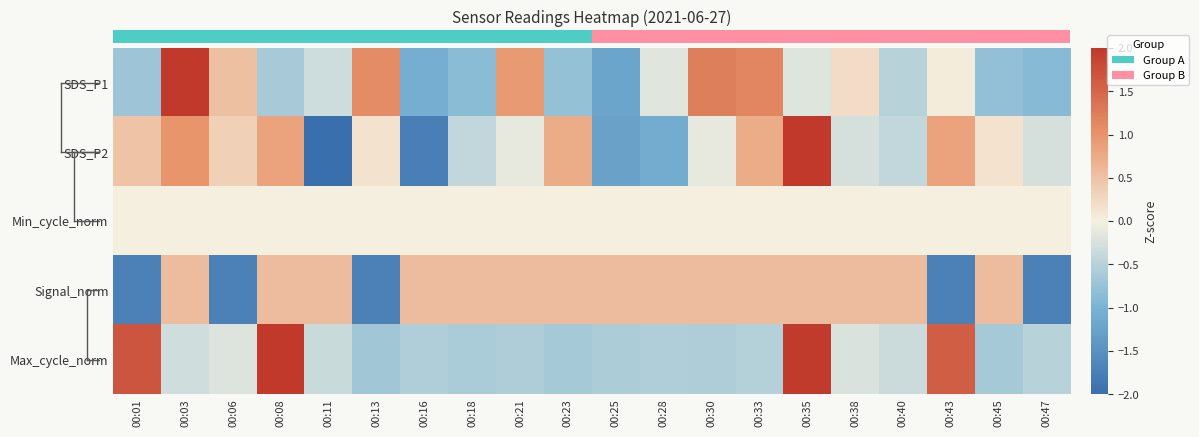

Reading left to right, what are all the values shown in this chart?

SDS_P1: 00:01=-0.7	00:03=2.9	00:06=0.5	00:08=-0.6	00:11=-0.3	00:13=1.1	00:16=-1.1	00:18=-0.9	00:21=0.9	00:23=-0.8	00:25=-1.2	00:28=-0.2	00:30=1.2	00:33=1.2	00:35=-0.2	00:38=0.2	00:40=-0.5	00:43=0.0	00:45=-0.8	00:47=-0.9
SDS_P2: 00:01=0.5	00:03=1.0	00:06=0.3	00:08=0.8	00:11=-2.0	00:13=0.1	00:16=-1.8	00:18=-0.4	00:21=-0.1	00:23=0.7	00:25=-1.3	00:28=-1.1	00:30=-0.1	00:33=0.7	00:35=2.4	00:38=-0.3	00:40=-0.4	00:43=0.8	00:45=0.1	00:47=-0.3
Min_cycle_norm: 00:01=0.0	00:03=0.0	00:06=0.0	00:08=0.0	00:11=0.0	00:13=0.0	00:16=0.0	00:18=0.0	00:21=0.0	00:23=0.0	00:25=0.0	00:28=0.0	00:30=0.0	00:33=0.0	00:35=0.0	00:38=0.0	00:40=0.0	00:43=0.0	00:45=0.0	00:47=0.0
Signal_norm: 00:01=-1.7	00:03=0.6	00:06=-1.7	00:08=0.6	00:11=0.6	00:13=-1.7	00:16=0.6	00:18=0.6	00:21=0.6	00:23=0.6	00:25=0.6	00:28=0.6	00:30=0.6	00:33=0.6	00:35=0.6	00:38=0.6	00:40=0.6	00:43=-1.7	00:45=0.6	00:47=-1.7
Max_cycle_norm: 00:01=1.7	00:03=-0.3	00:06=-0.2	00:08=2.6	00:11=-0.4	00:13=-0.7	00:16=-0.5	00:18=-0.6	00:21=-0.6	00:23=-0.6	00:25=-0.6	00:28=-0.6	00:30=-0.6	00:33=-0.5	00:35=2.0	00:38=-0.2	00:40=-0.3	00:43=1.6	00:45=-0.6	00:47=-0.5